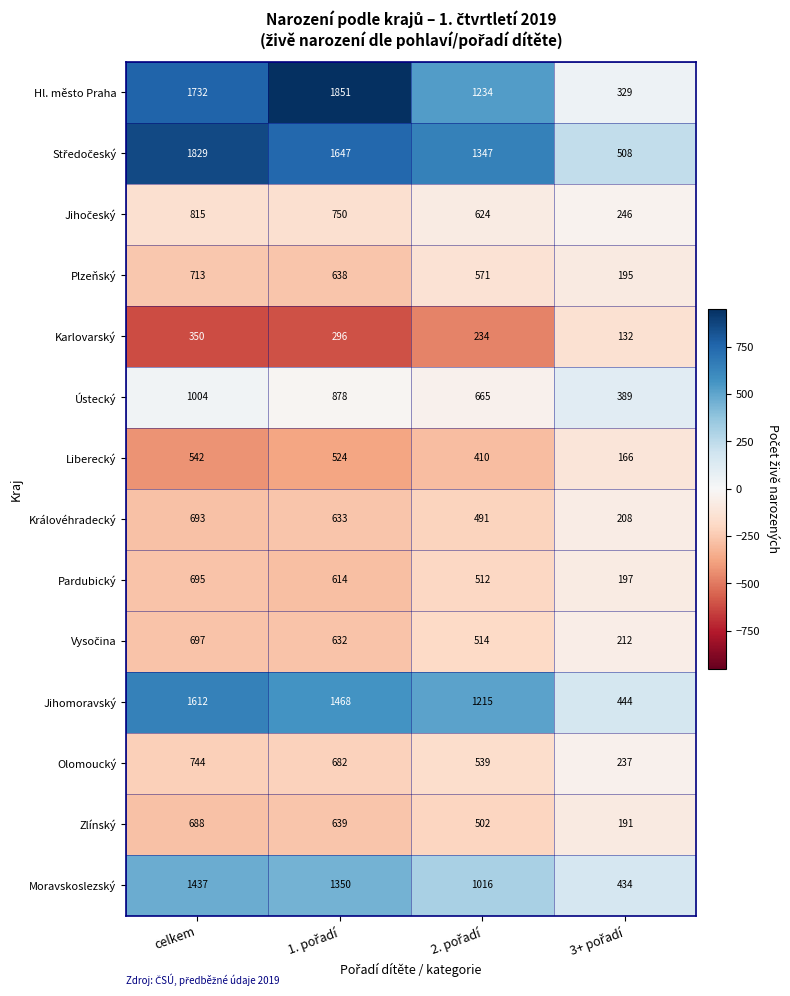

Which series has the largest range (max minus min)?

Hl. město Praha